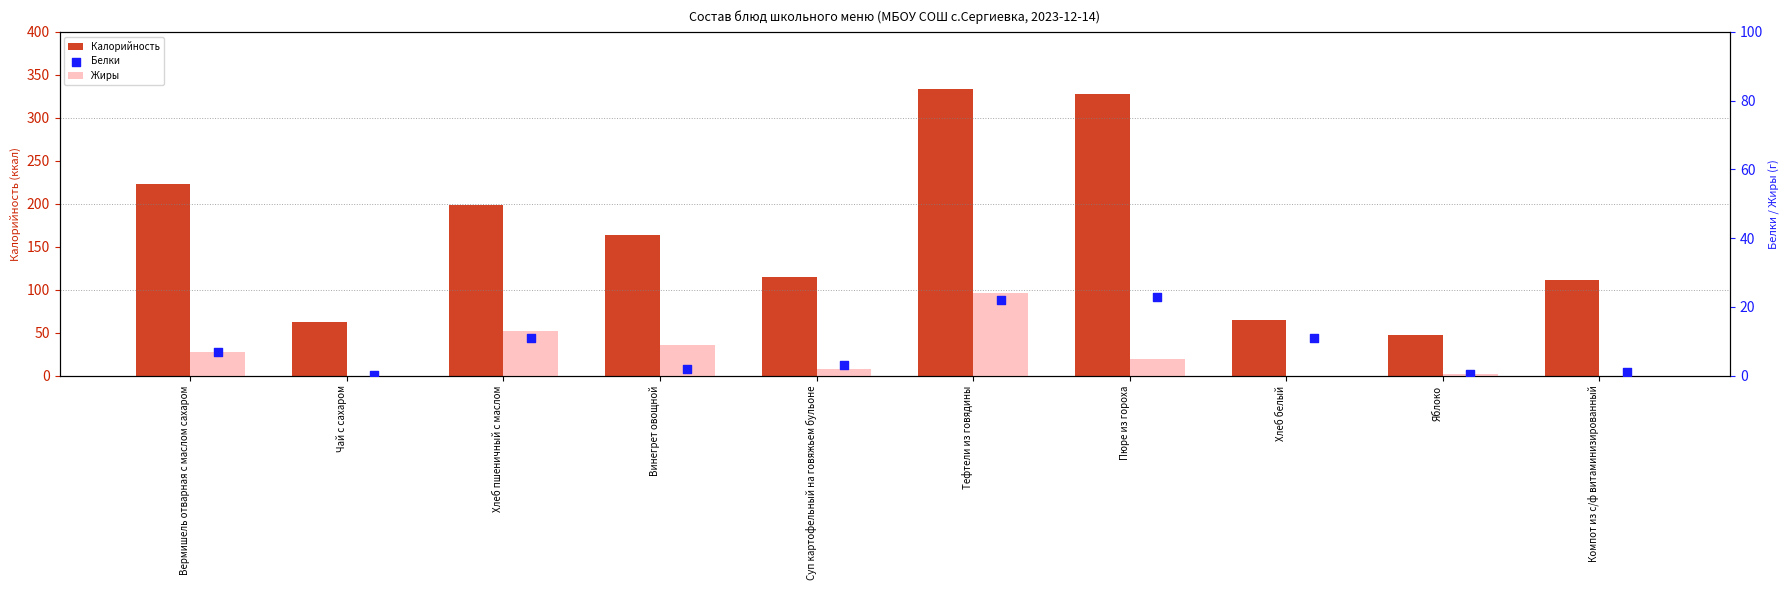

What are all the series names shown in the legend?

Калорийность, Жиры, Белки